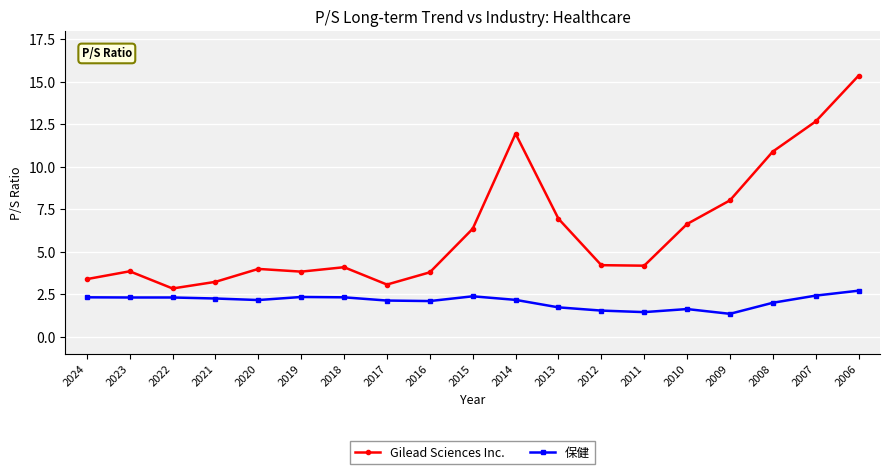

True or false: Gilead Sciences Inc. has more than 0 points higher than both neighbors.

True